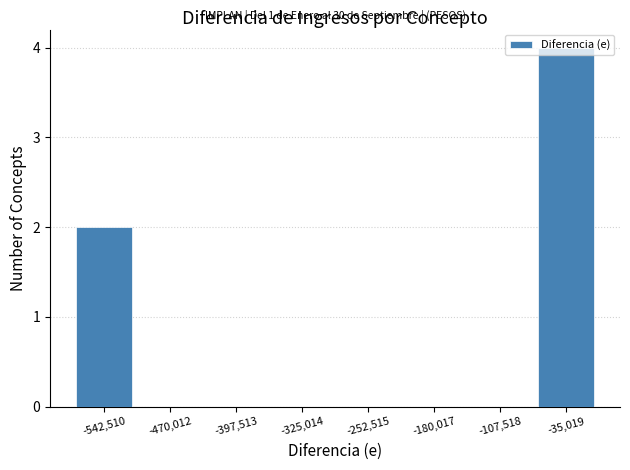

Over which range of the x-axis is the bar tallest?

-70000 to 0